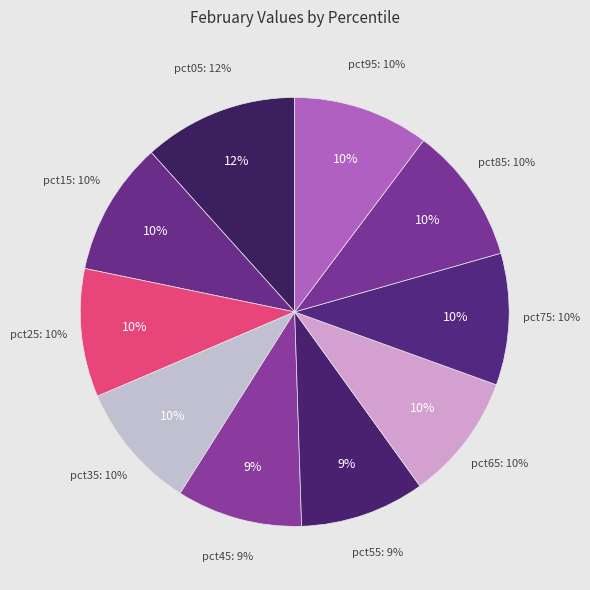

Which slice is the smallest?

pct55